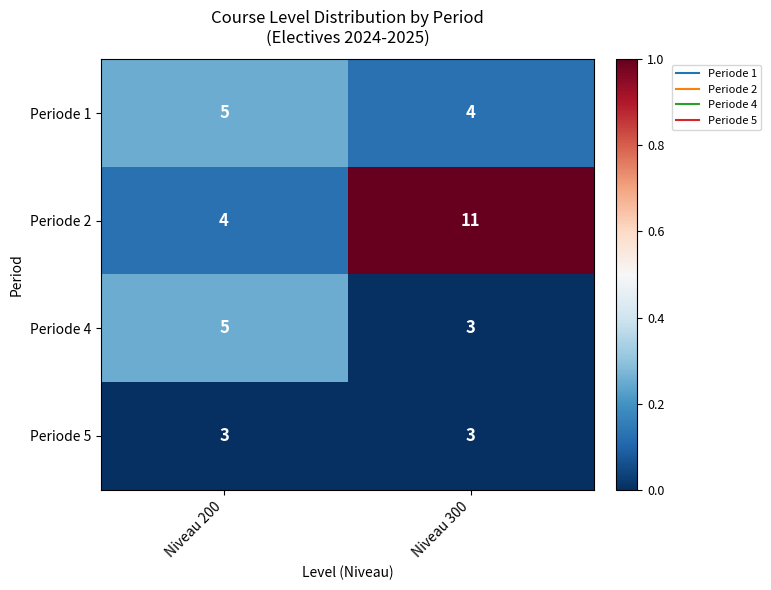

What is the average value of the Periode 4 series?

4